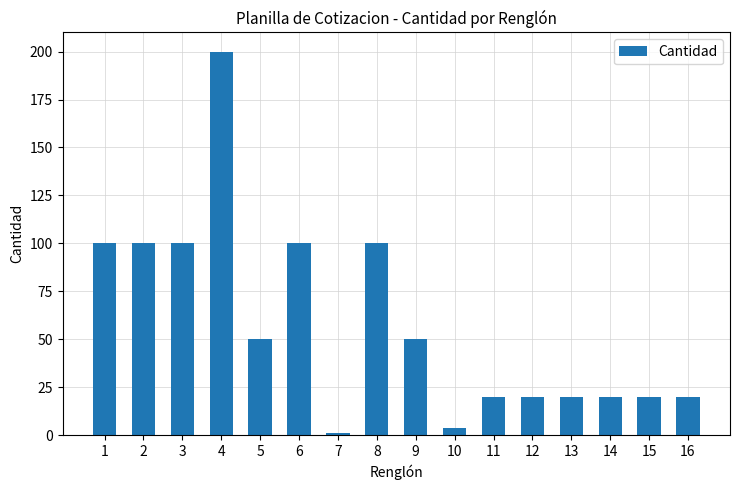

What is the sum of the values at 9 and 11?

70